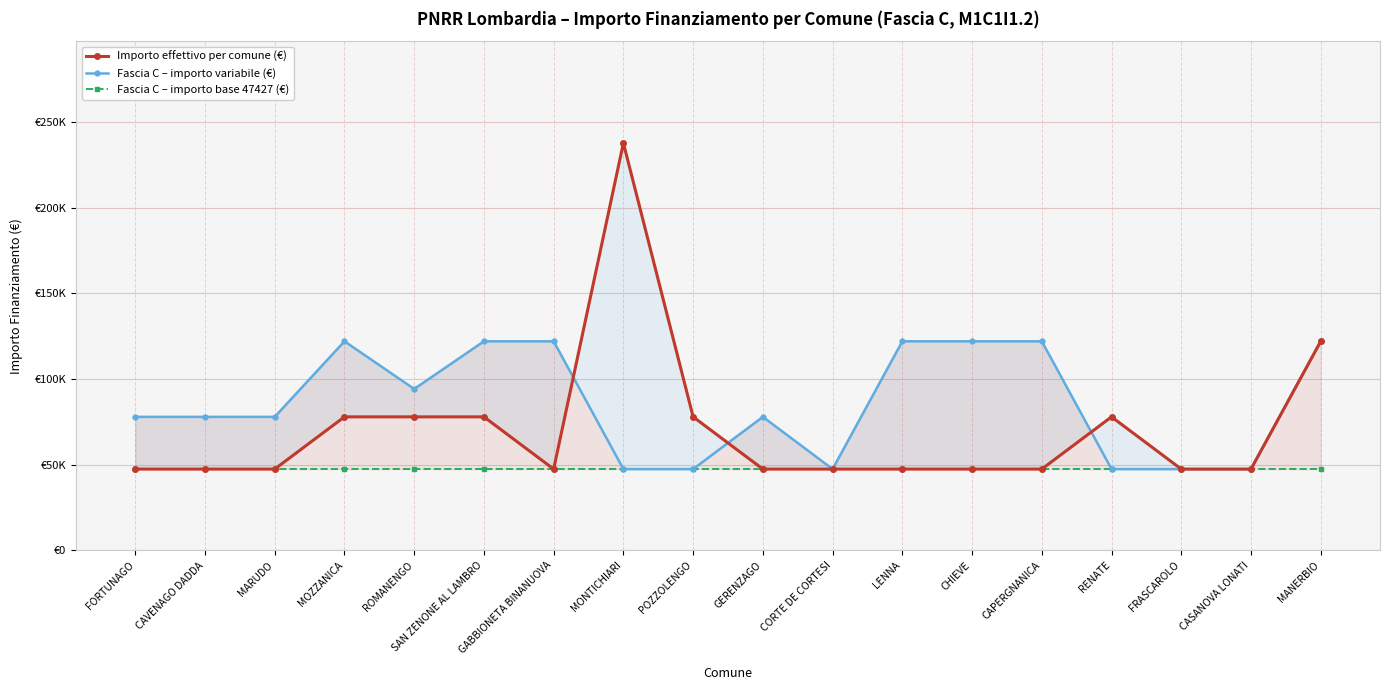

What is the difference between the maximum and minimum values in the Importo effettivo per comune (€) series?

190254